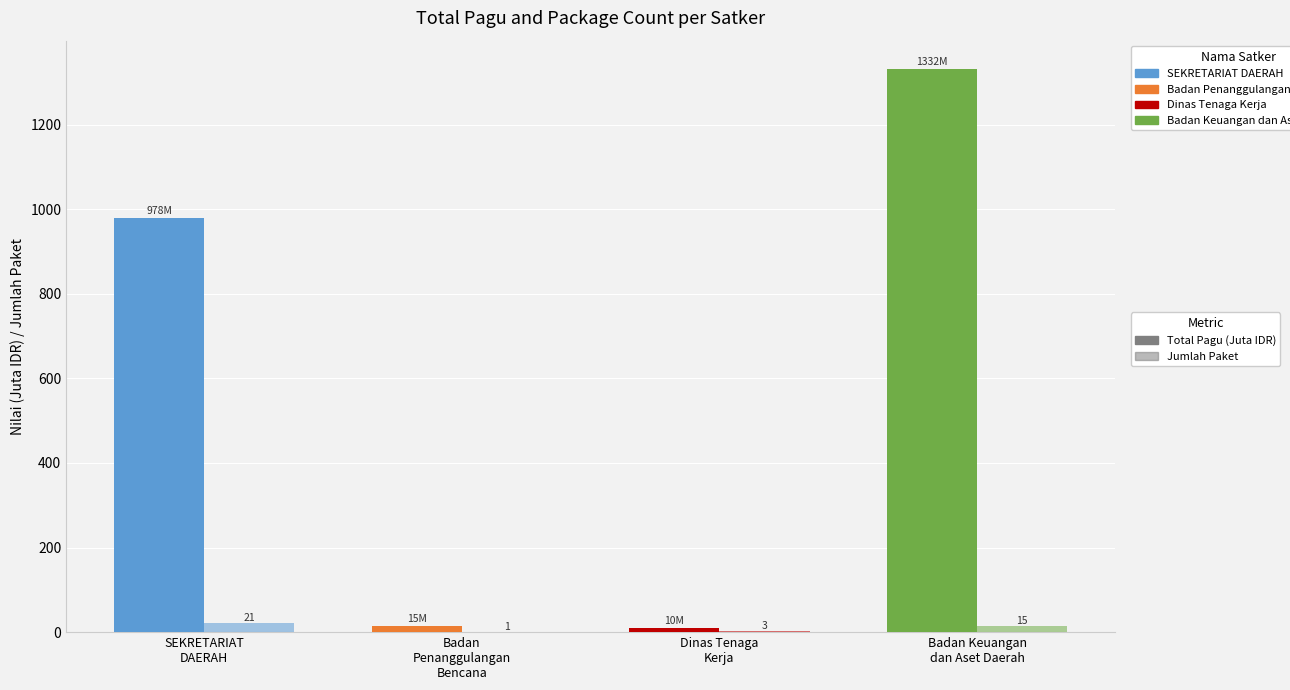

Between SEKRETARIAT
DAERAH and Badan Keuangan
dan Aset Daerah, which series saw the biggest shift?

Total Pagu (Juta IDR)